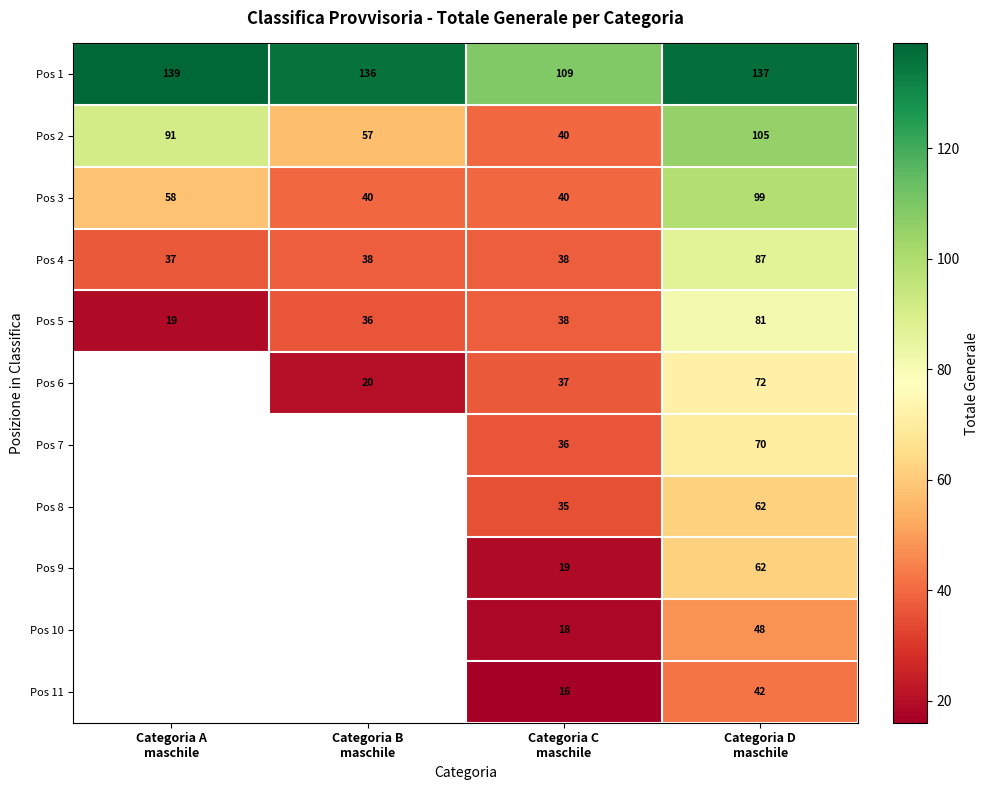

What is the average value of the Pos 5 series?

44